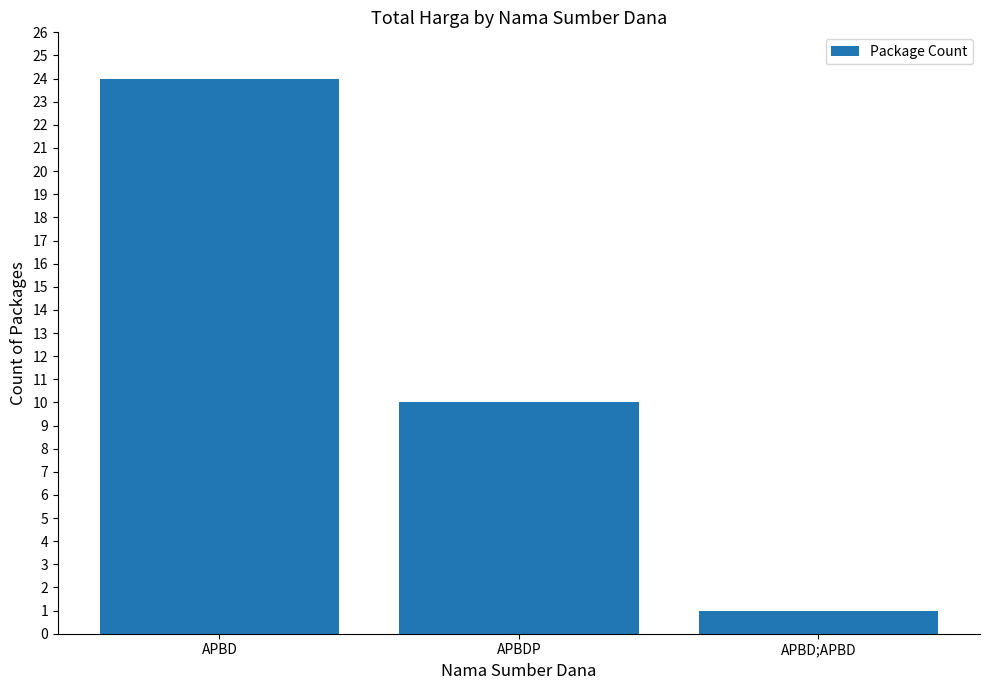

Is it true that the value at APBD;APBD is 1?

True